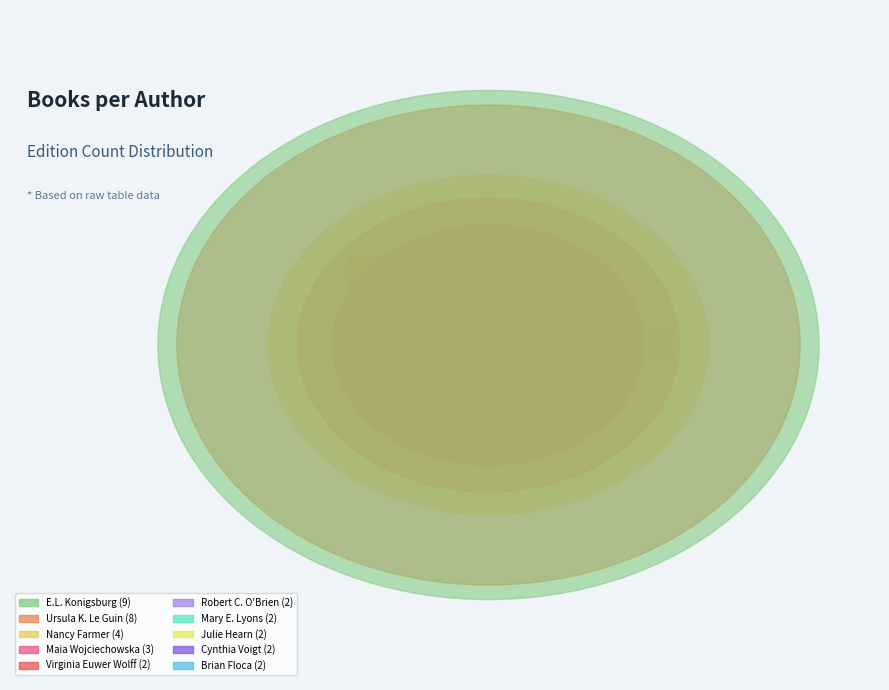

To the nearest percent, what portion does Julie Hearn represent?

6%